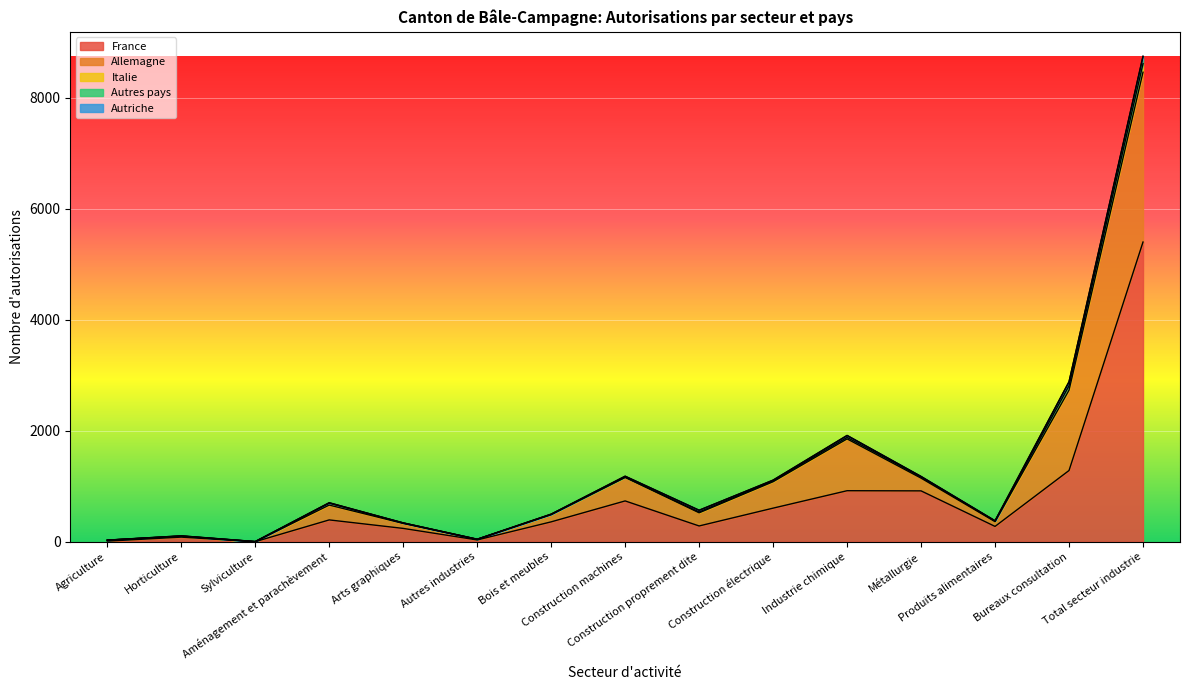

Which category has the lowest value across all series?

Sylviculture